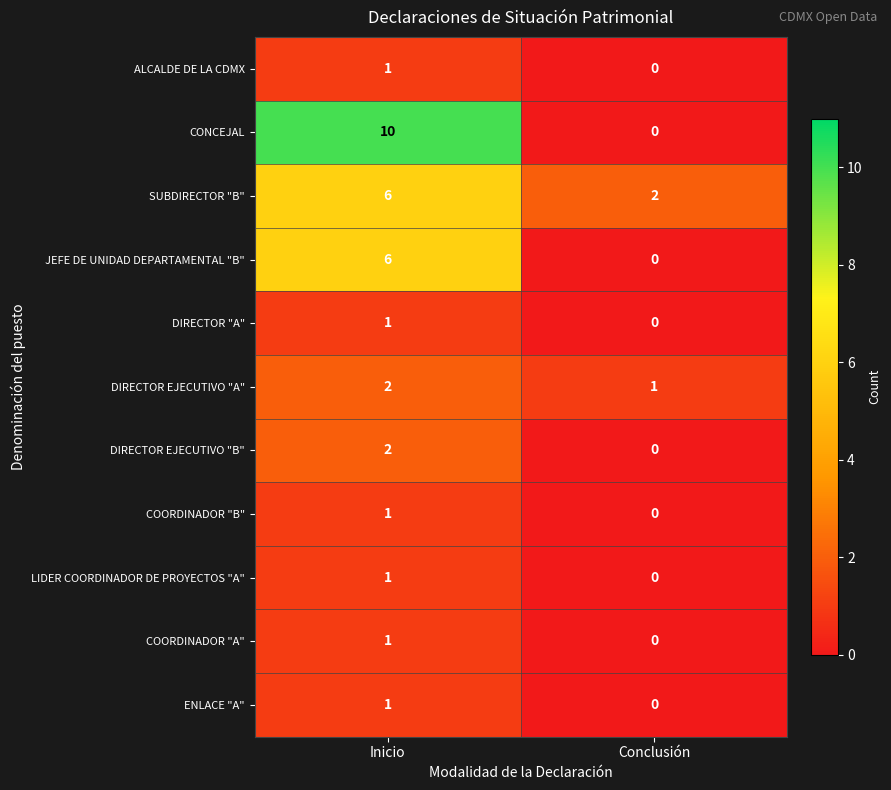

True or false: LIDER COORDINADOR DE PROYECTOS "A" has a value of 0 at Conclusión.

True